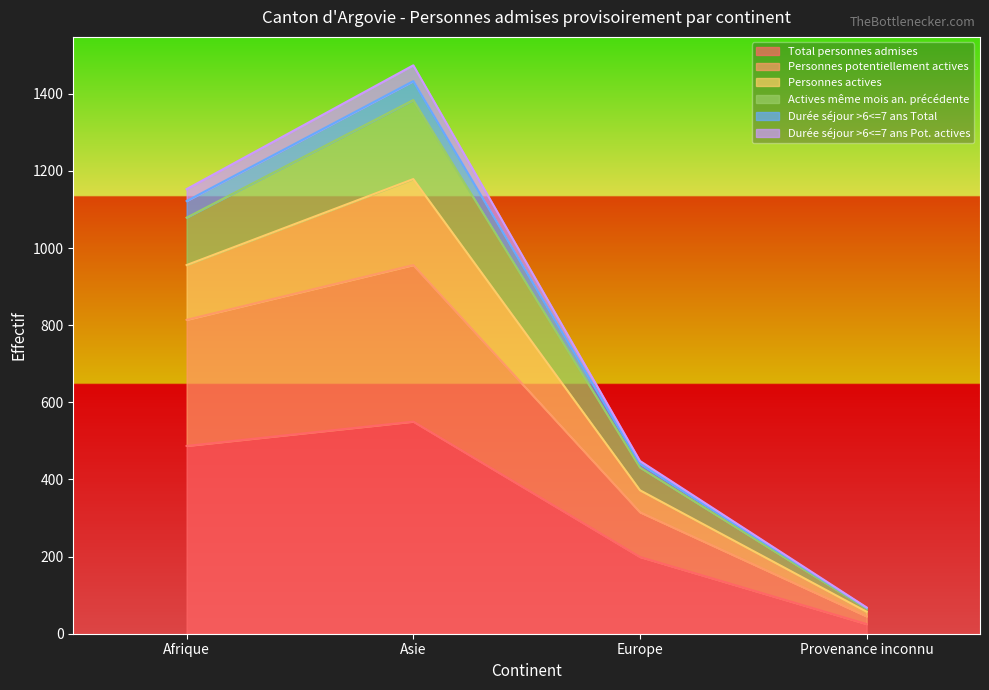

At how many categories does at least one series exceed 822?

2